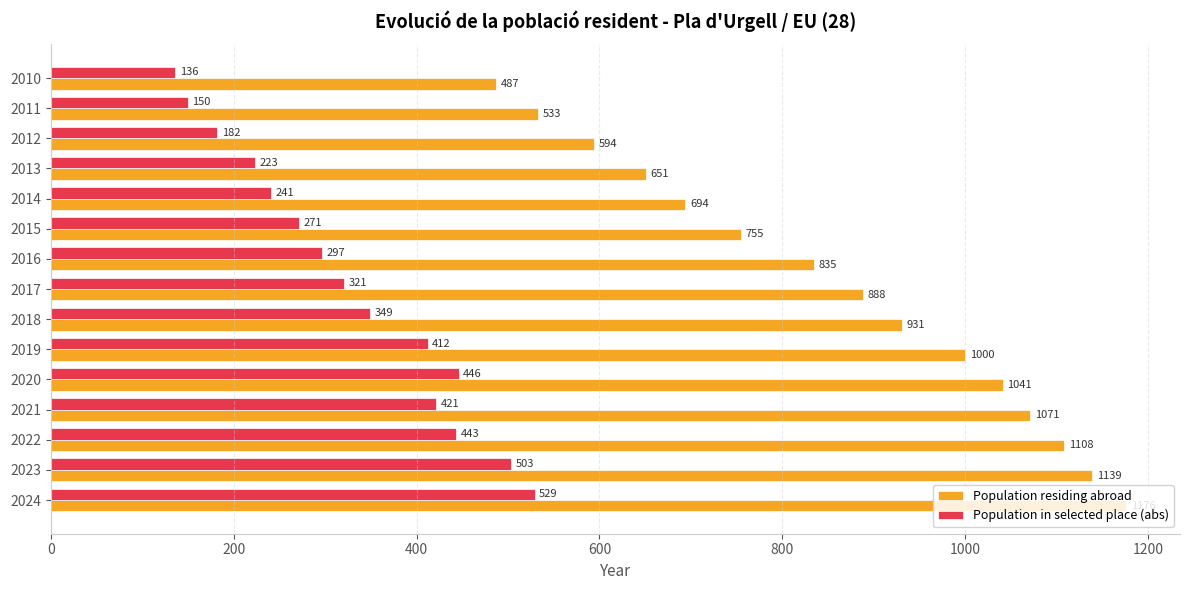

At how many categories does at least one series exceed 340?

15